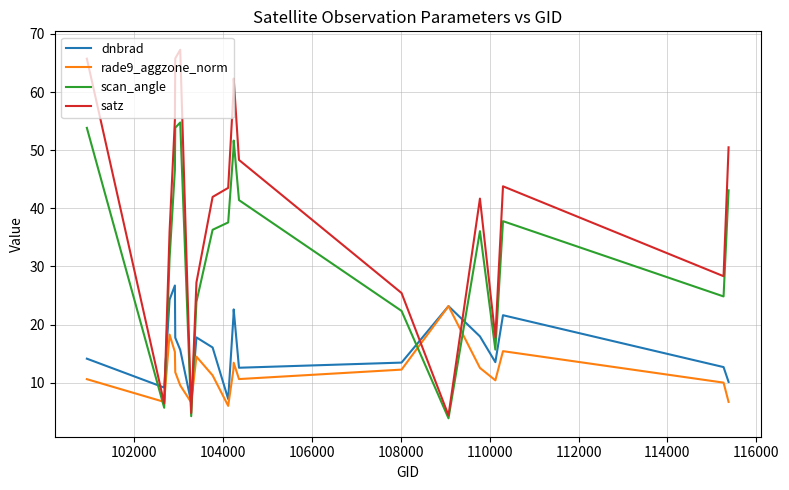

What is the maximum value shown in the chart?

67.3